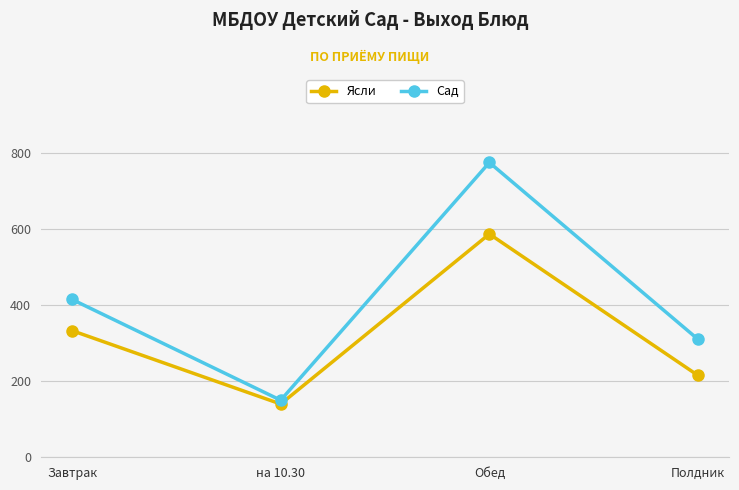

What are all the series names shown in the legend?

Ясли, Сад